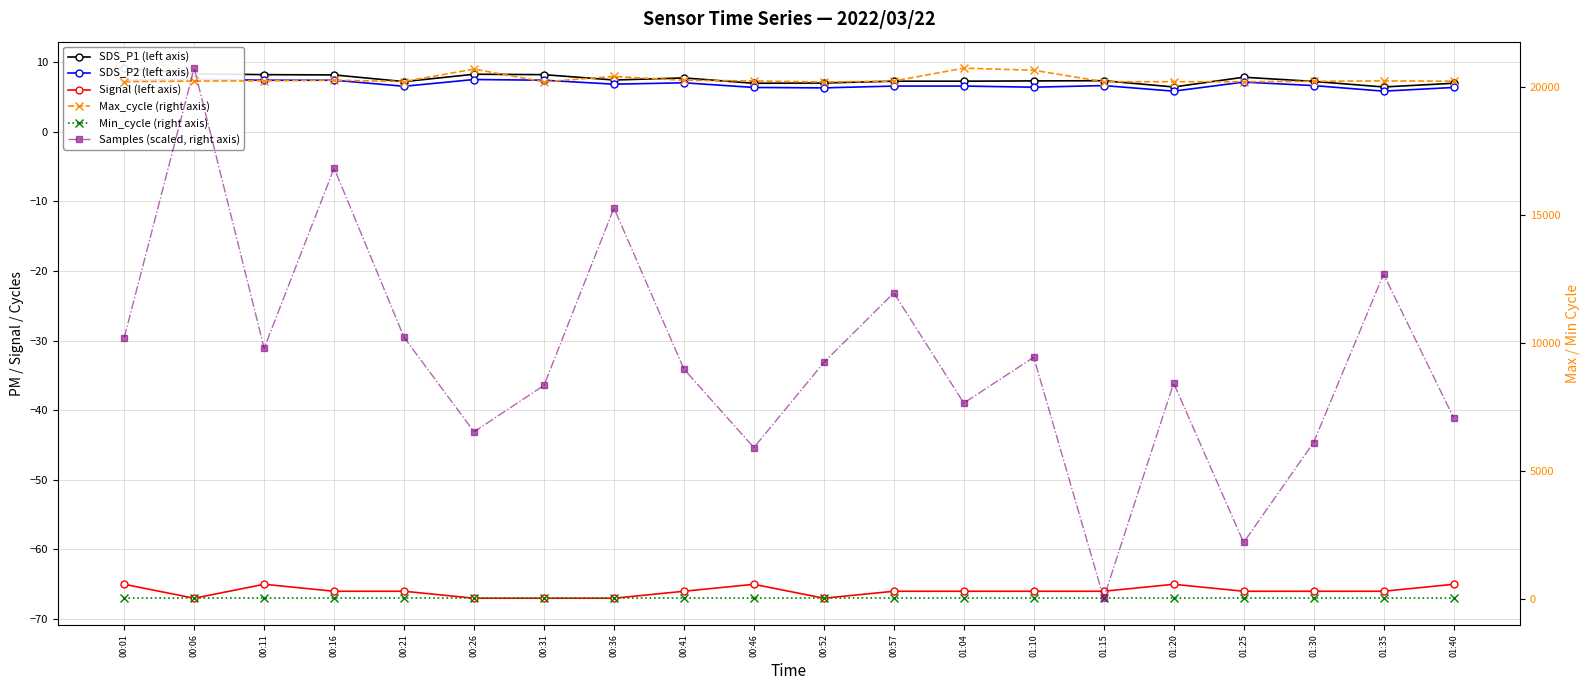

How many data points in Max_cycle (right axis) are less than 20220?

10